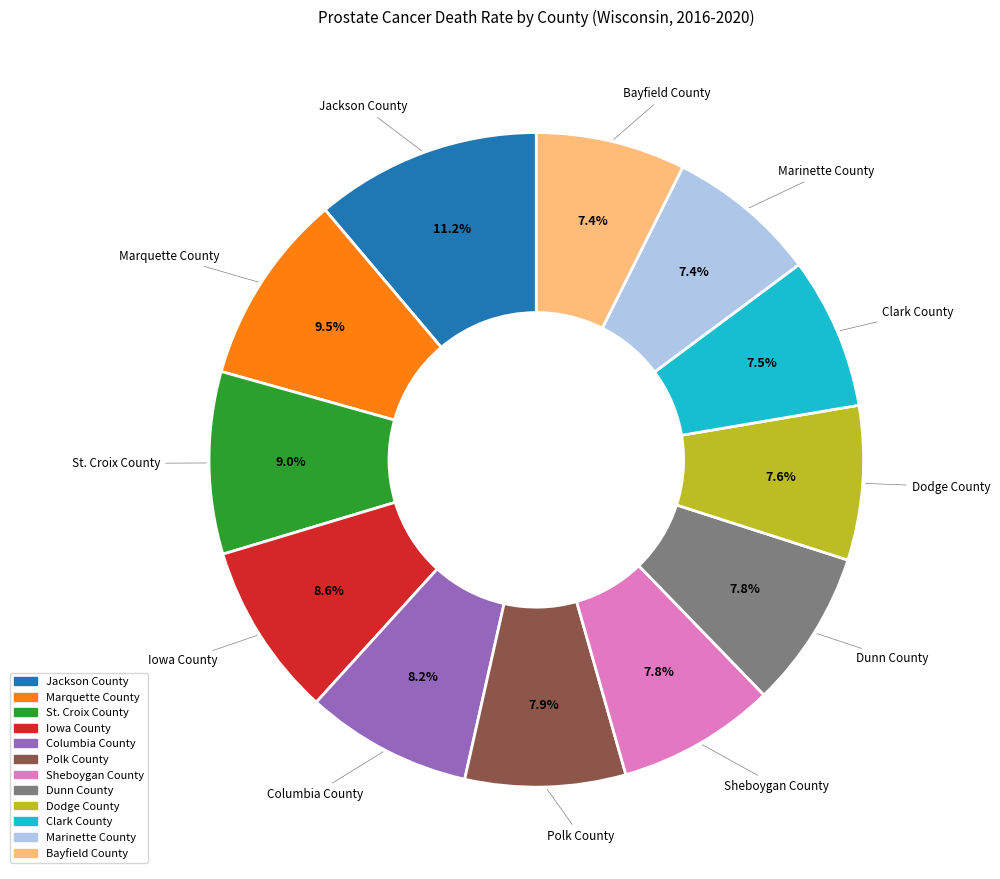

To the nearest percent, what is the combined percentage of Sheboygan County and Polk County?

16%